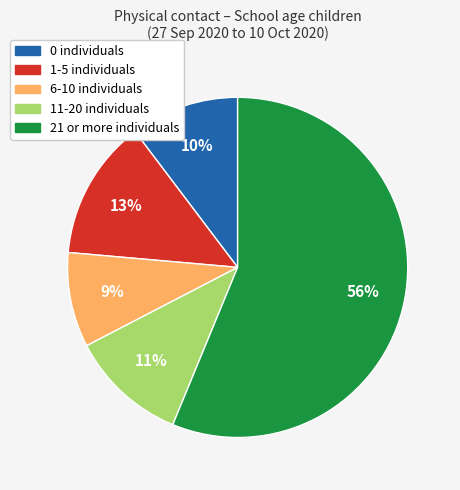

How many segments does this pie chart have?

5